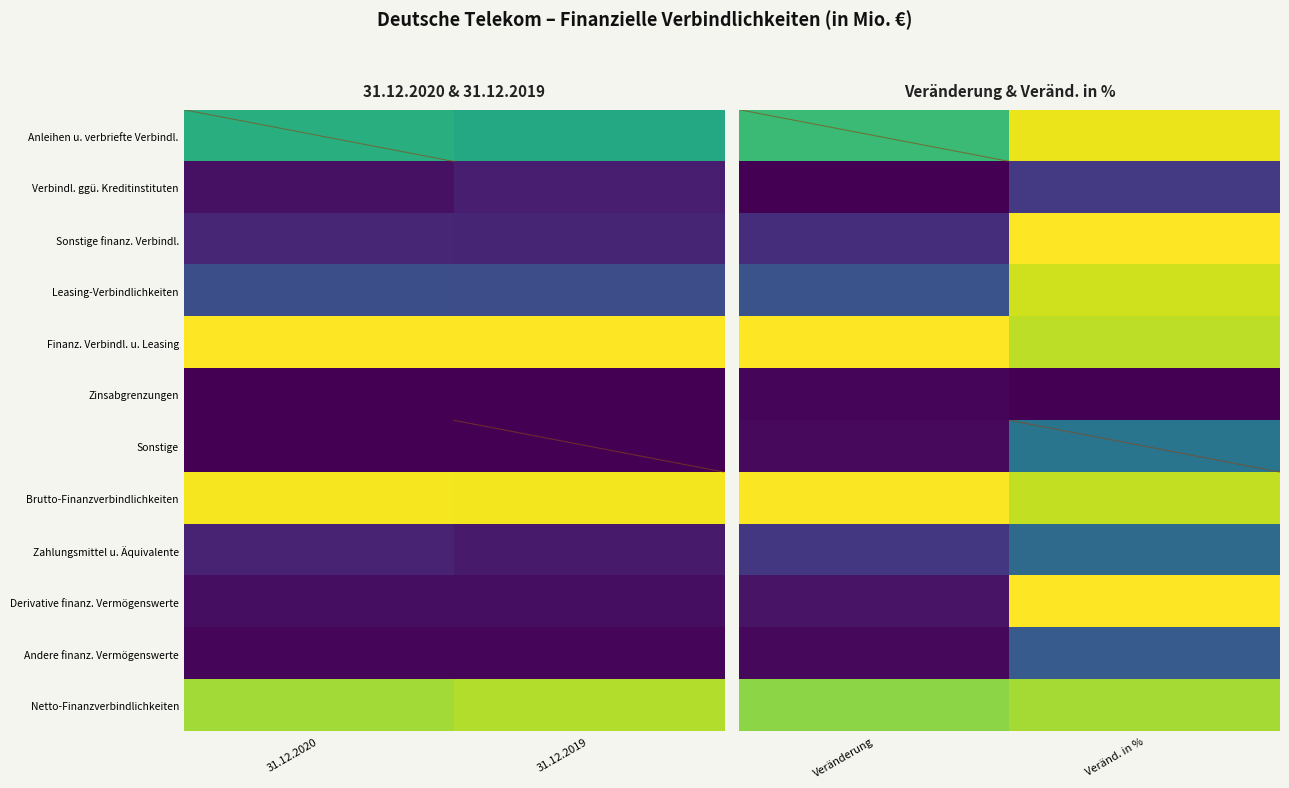

Is it true that Sonstige finanz. Verbindl. equals 0.5 at Veränd. in %?

False